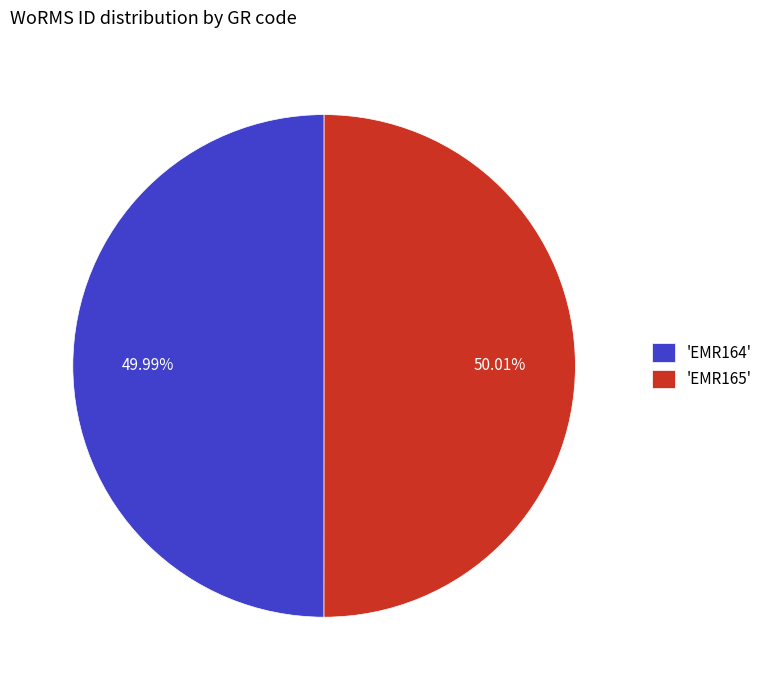

How many segments does this pie chart have?

2